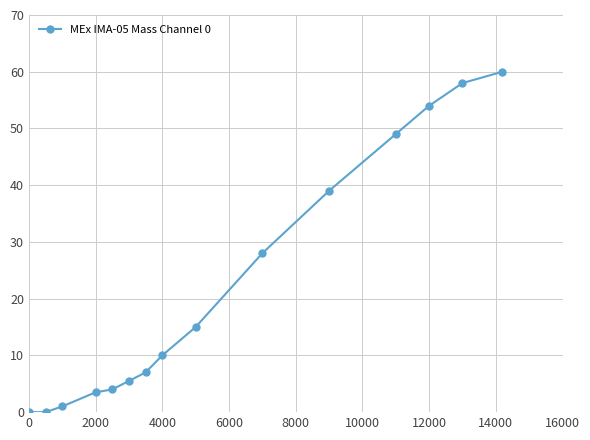

What is the sum of all values?

334.0